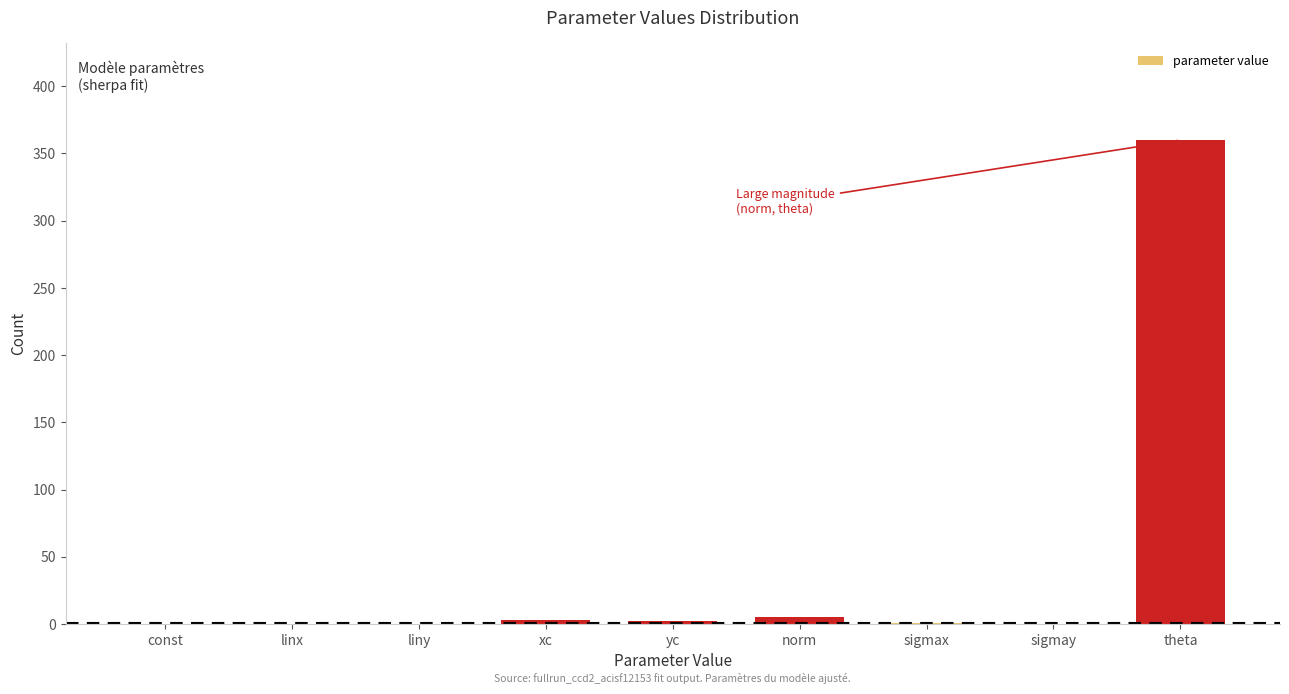

What is the greatest value displayed?

360.0